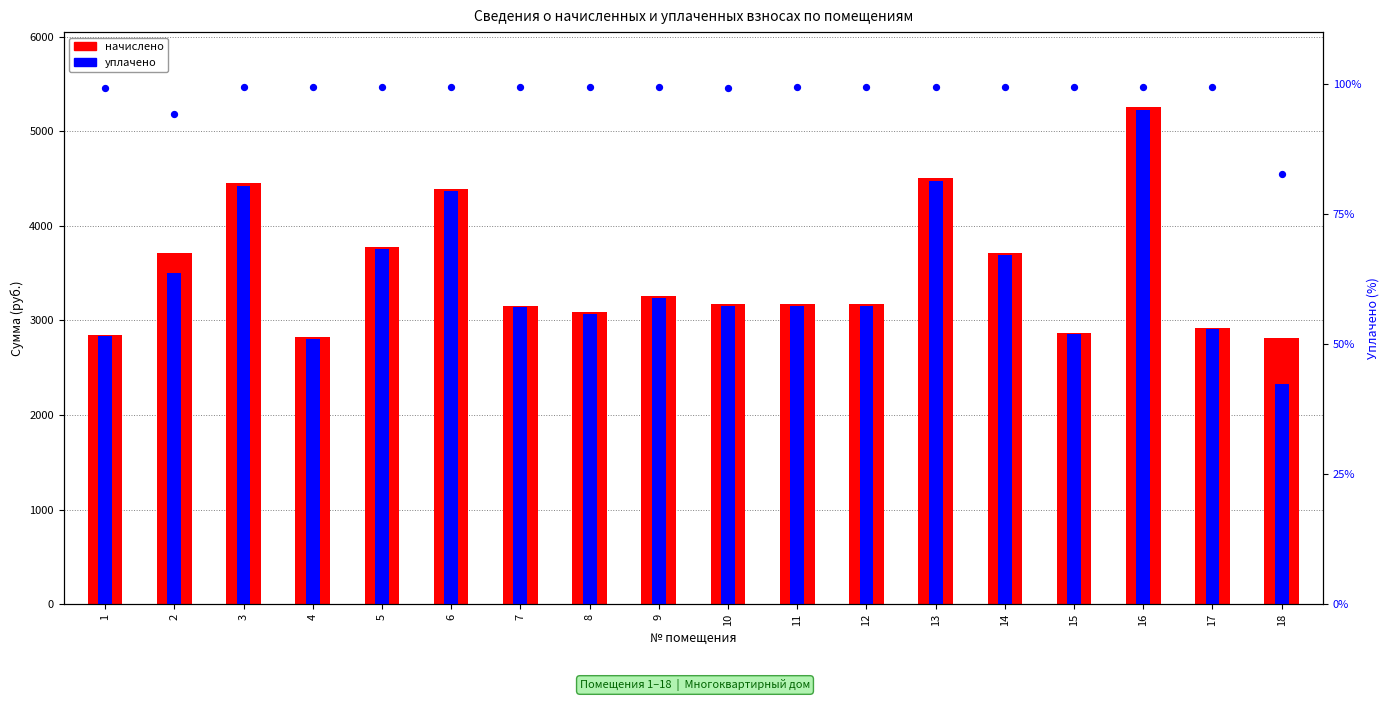

Which series contains the highest Y value?

начислено